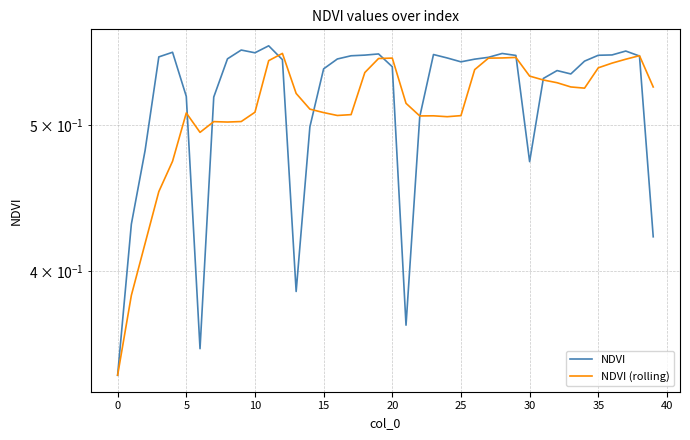

Is it true that NDVI (rolling) equals 0.1 at 10?

False